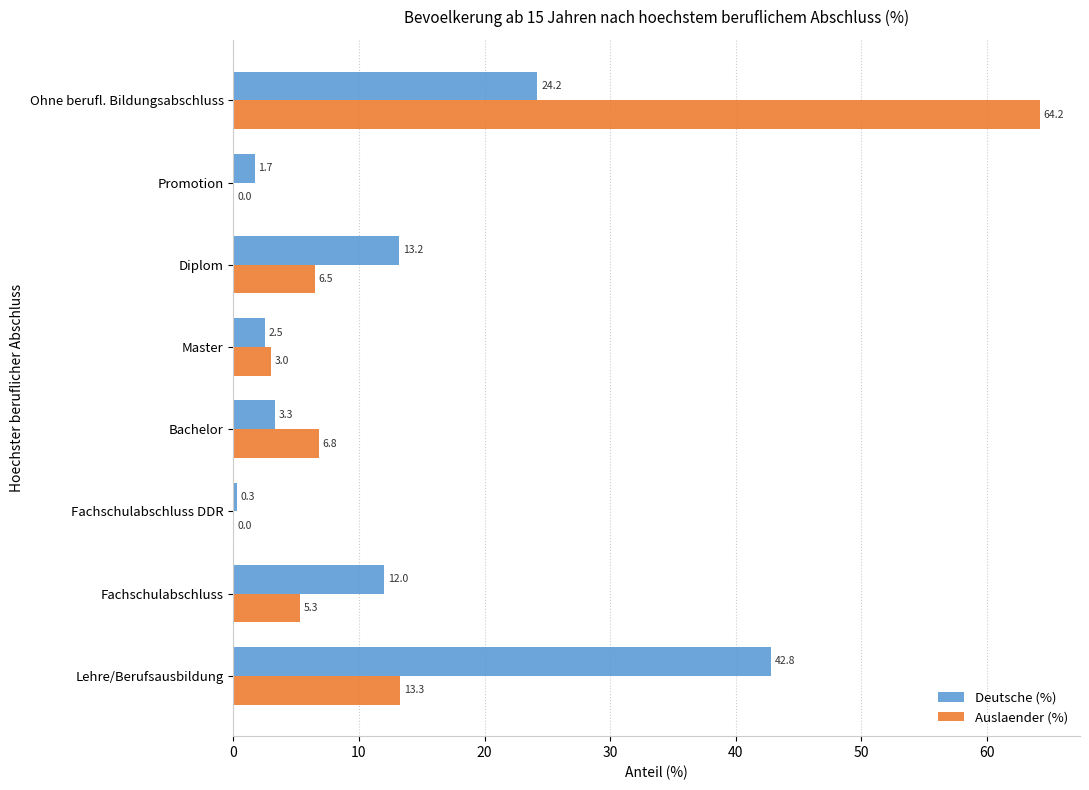

Which series has the largest total across all categories?

Deutsche (%)